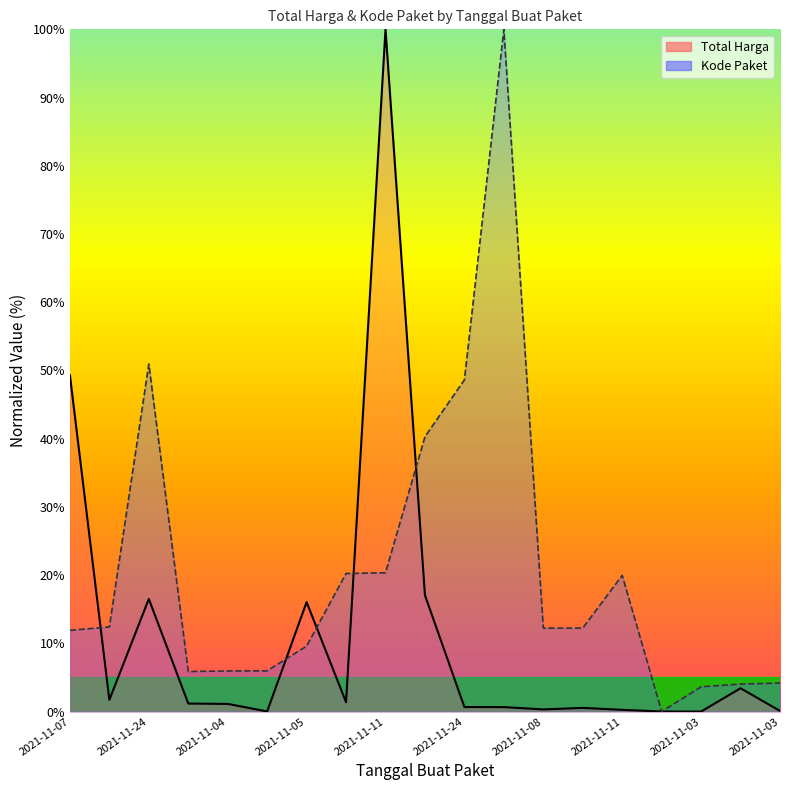

What is the difference between the Total Harga values at 2021-11-08 and 2021-11-07?

48.8